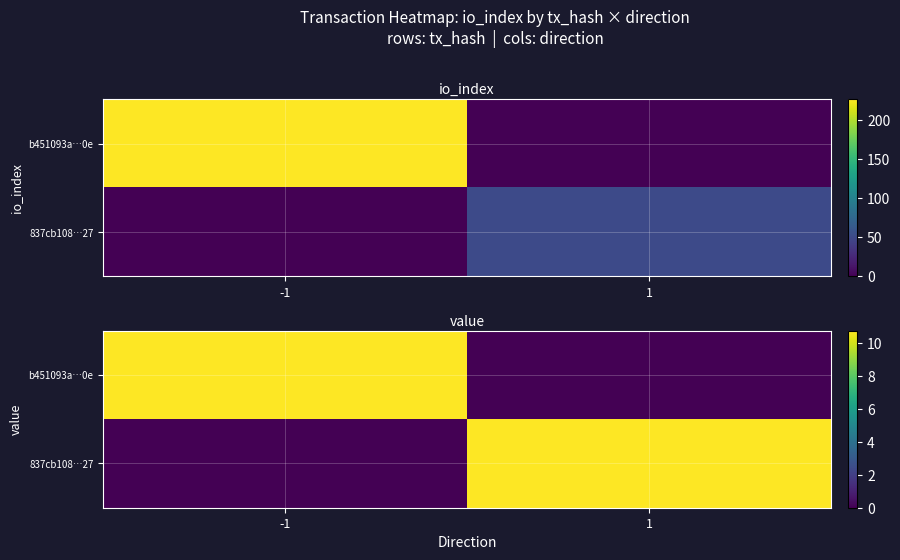

What is the average value of the 837cb108…27 series?

5.4